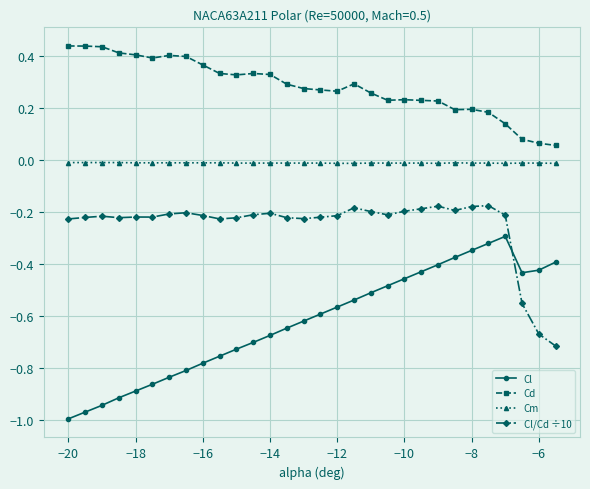

True or false: Cd and Cm intersect in this chart.

False